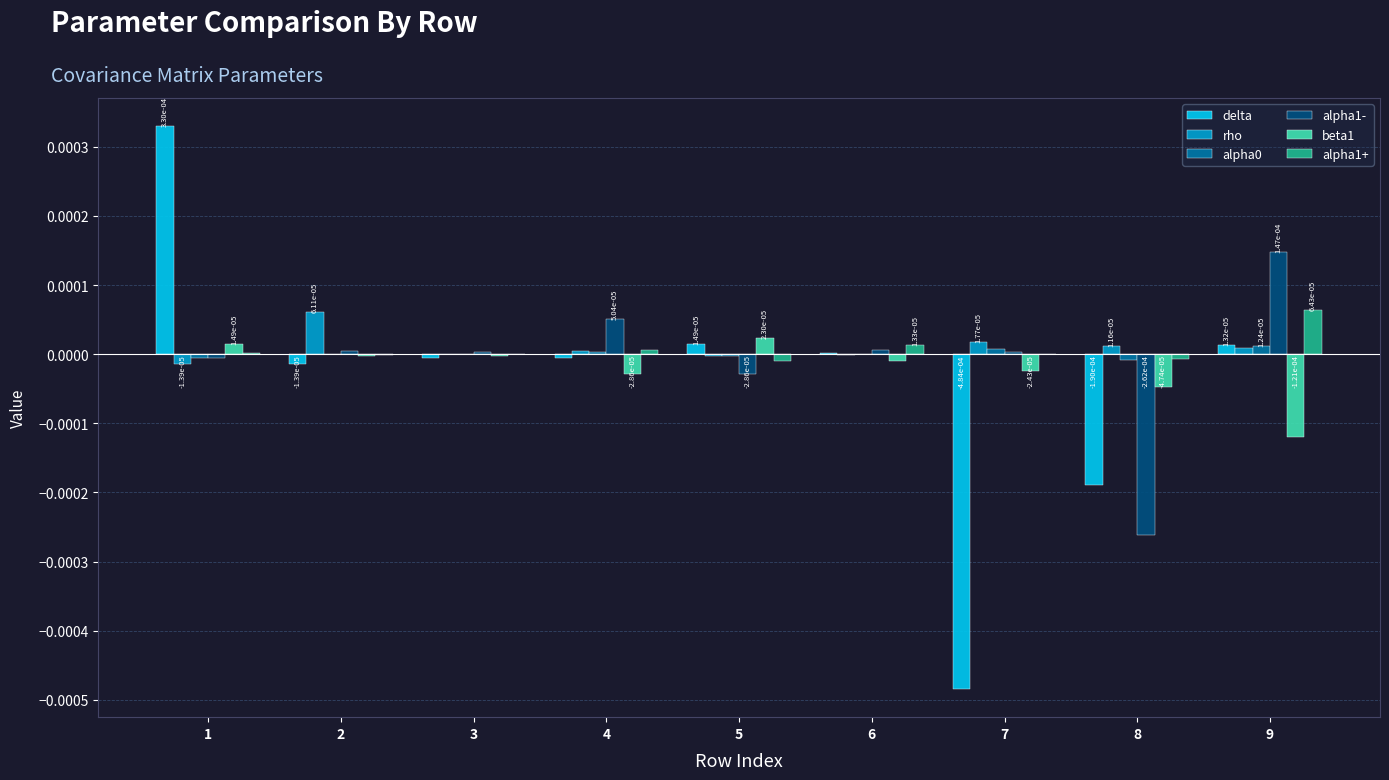

How many series are shown in this chart?

6